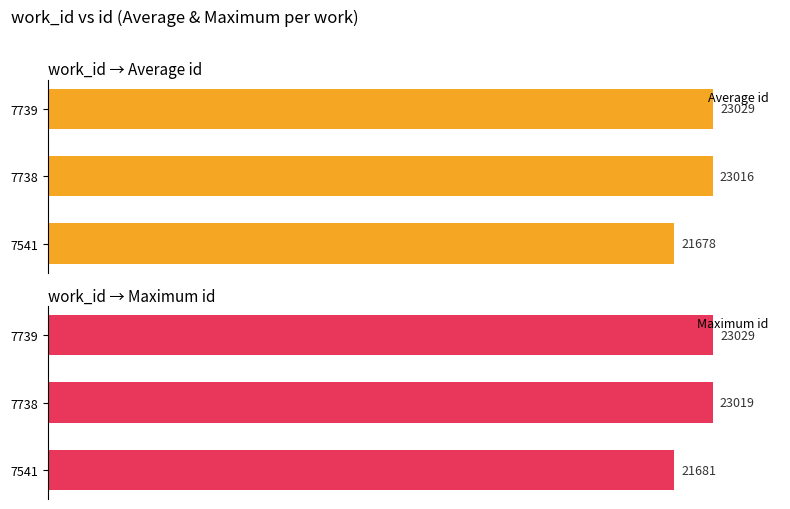

How many data points does each series have?

3